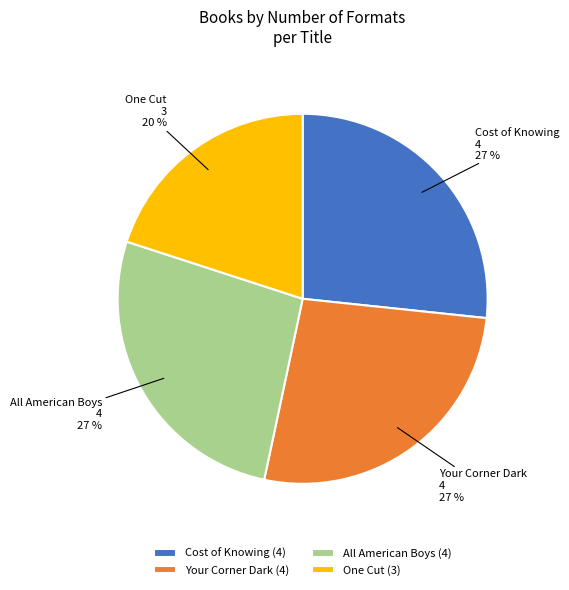

To the nearest percent, what percentage of the pie is Your Corner Dark?

27%